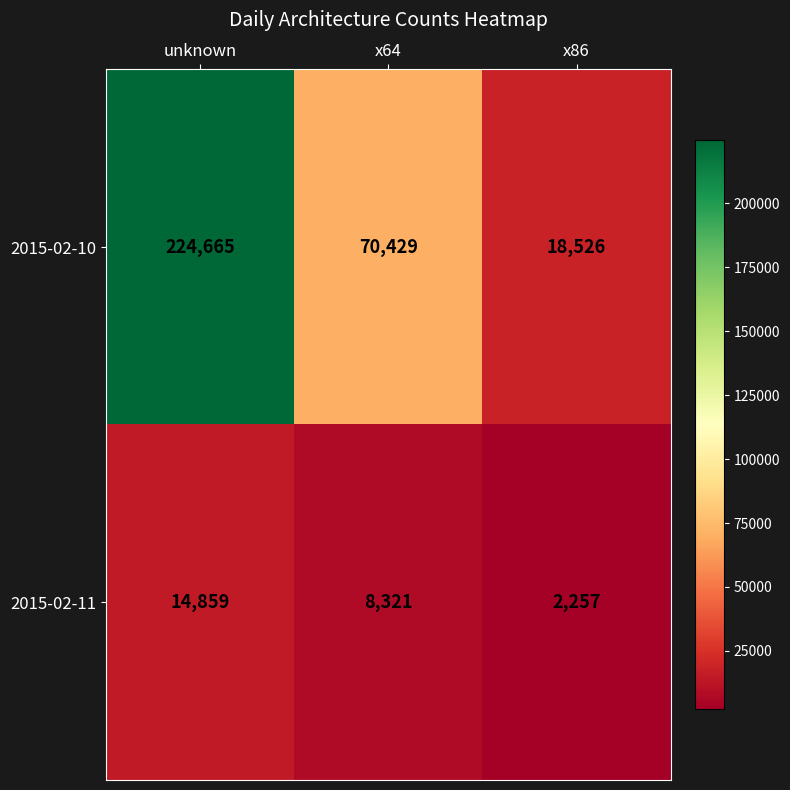

Reading right to left, list all the values displayed in this chart.

2015-02-10: 18526	70429	224665
2015-02-11: 2257	8321	14859